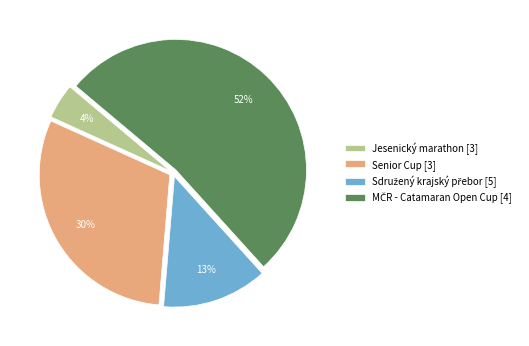

What percentage is the Jesenický marathon [3] slice, to the nearest percent?

4%